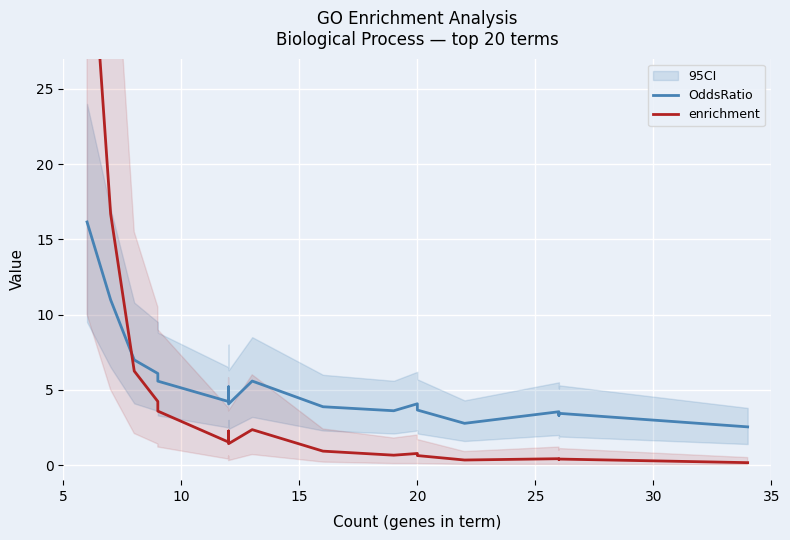

What is the lowest value of the enrichment series?

0.2